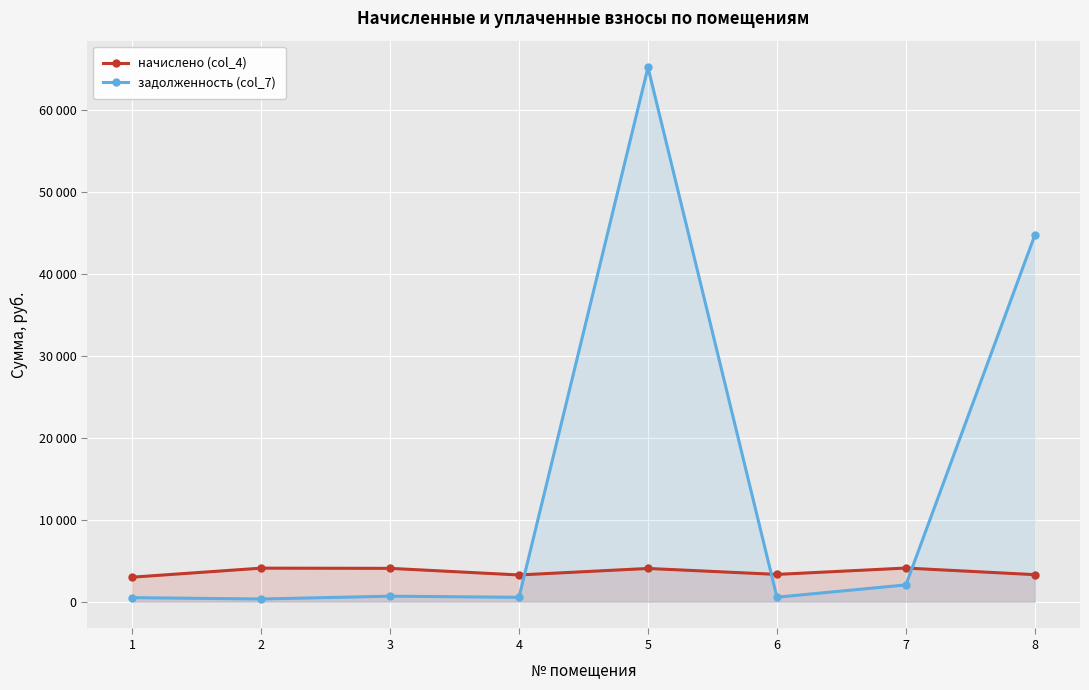

Reading right to left, list all the values displayed in this chart.

начислено (col_4): 8=3305.8	7=4112.2	6=3336.5	5=4063.0	4=3268.9	3=4075.3	2=4099.9	1=2998.0
задолженность (col_7): 8=44743.2	7=2056.1	6=556.1	5=65190.8	4=544.8	3=679.2	2=337.2	1=499.7